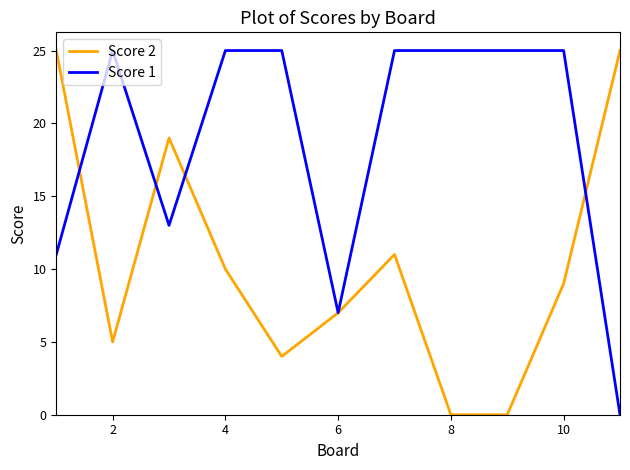

List the series in order of their overall mean, highest first.

Score 1, Score 2